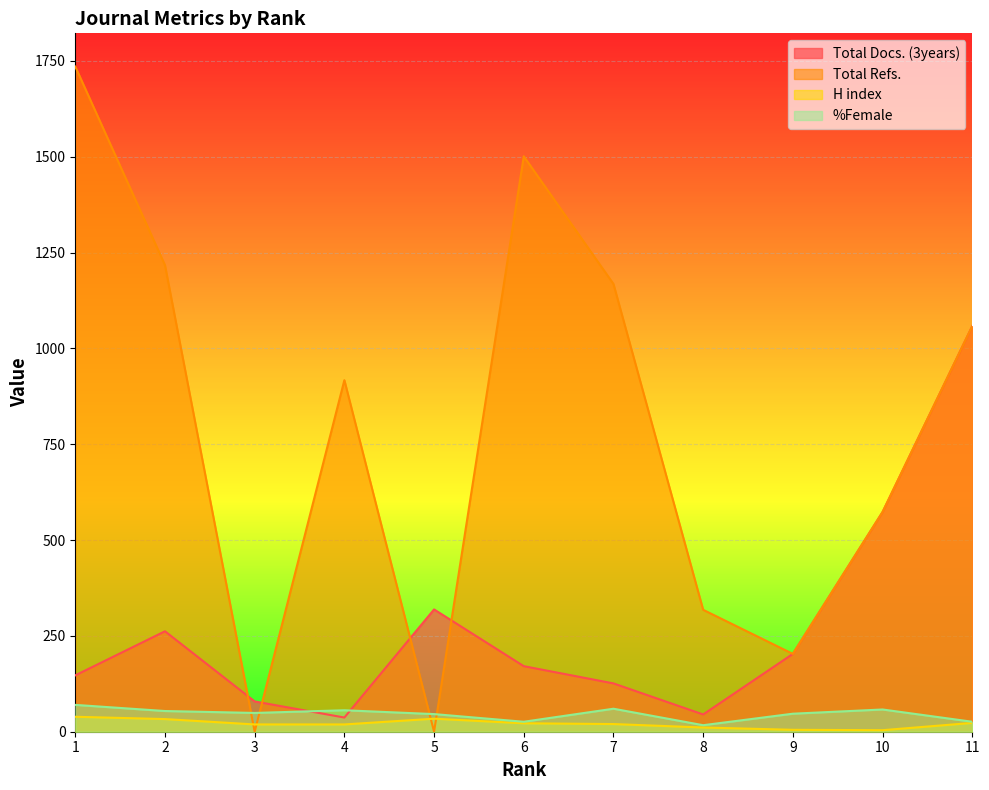

List the series in order of their peak value, highest first.

Total Refs., Total Docs. (3years), %Female, H index